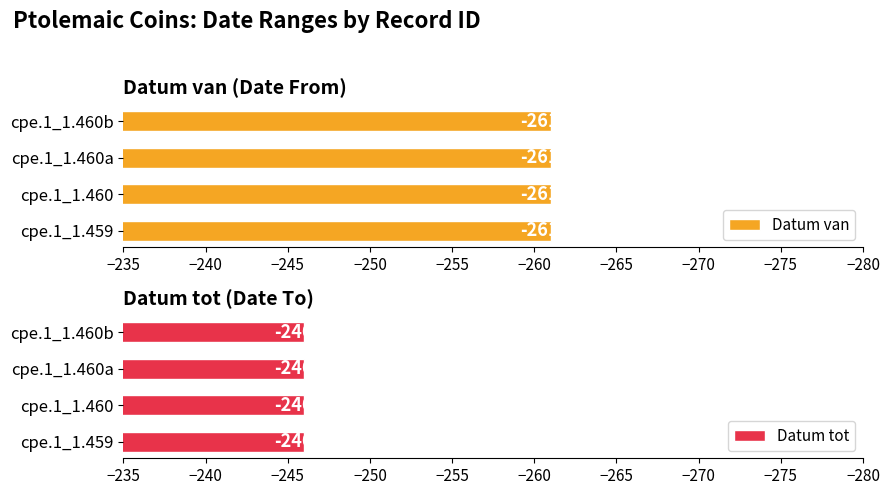

The Datum tot series shows -425 at cpe.1_1.460. True or false?

False